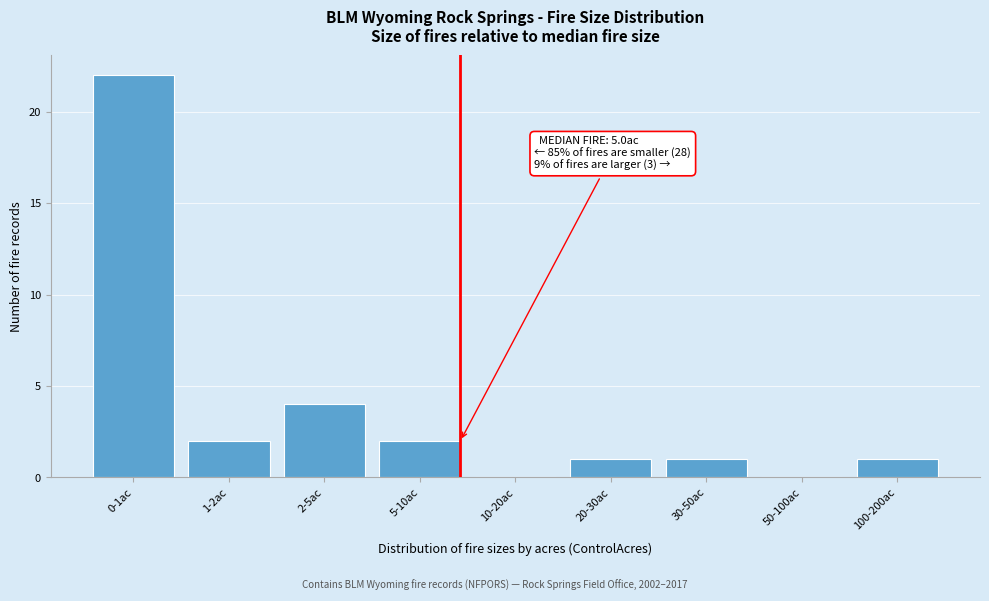

Reading left to right, list all the values displayed in this chart.

0-1ac=22	1-2ac=2	2-5ac=4	5-10ac=2	10-20ac=0	20-30ac=1	30-50ac=1	50-100ac=0	100-200ac=1